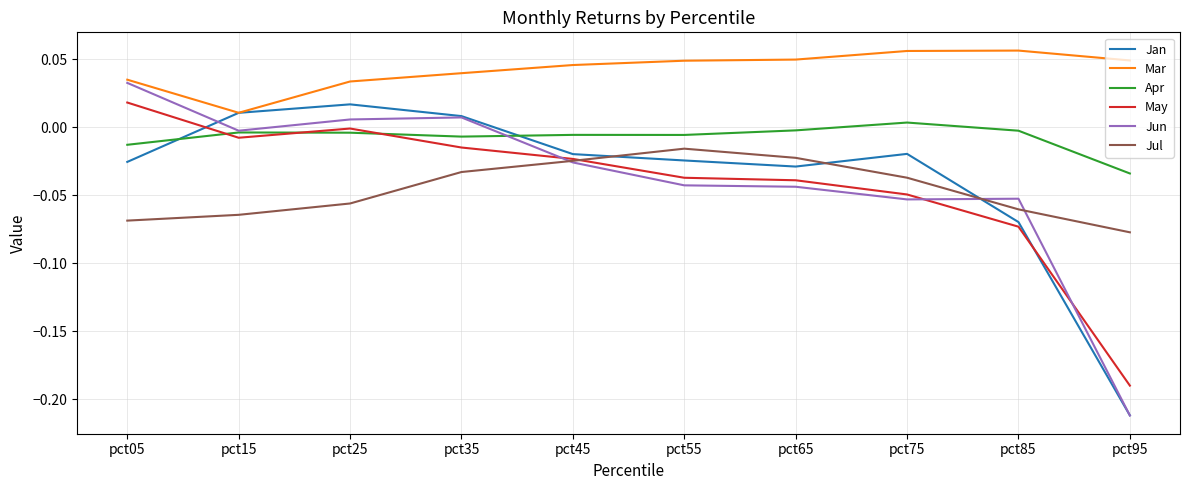

True or false: Mar and Apr intersect in this chart.

False